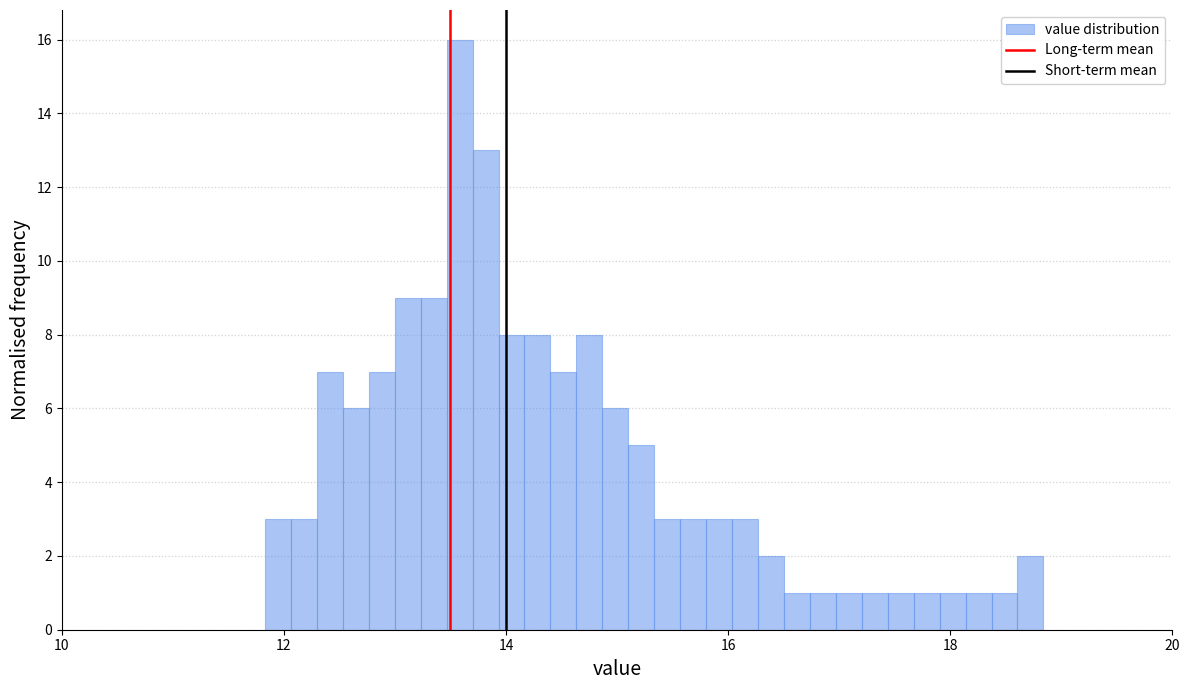

Read against the x-axis, roughly where is the centre of the tallest bar?

13.6